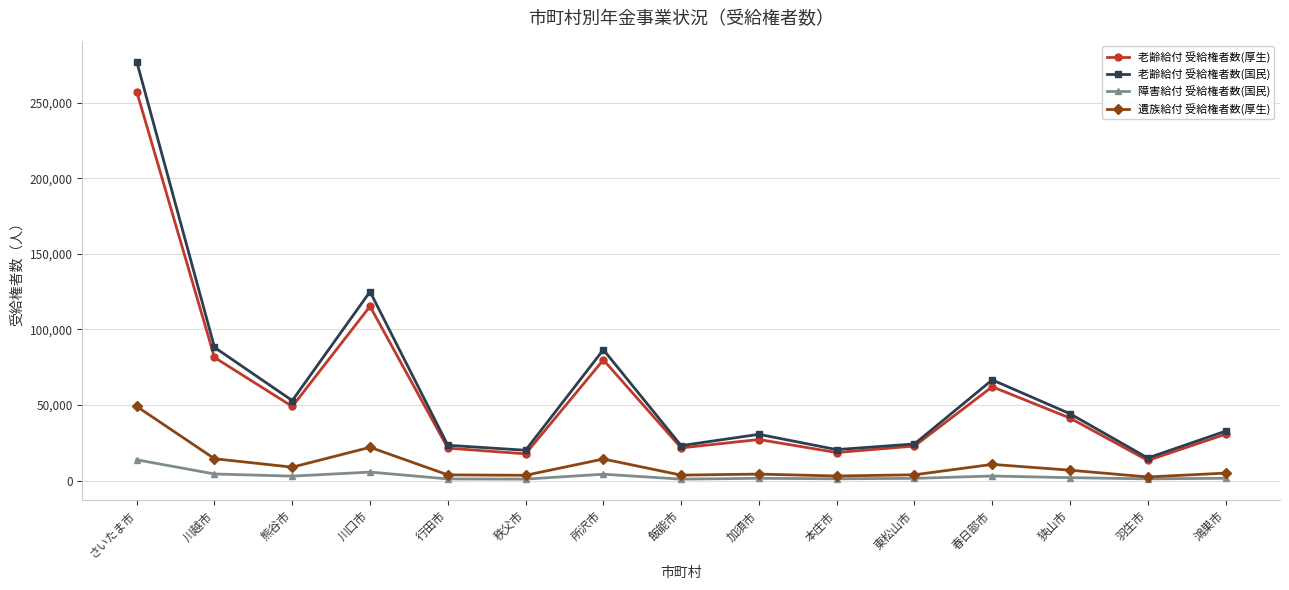

True or false: 老齢給付 受給権者数(厚生) and 障害給付 受給権者数(国民) intersect in this chart.

False